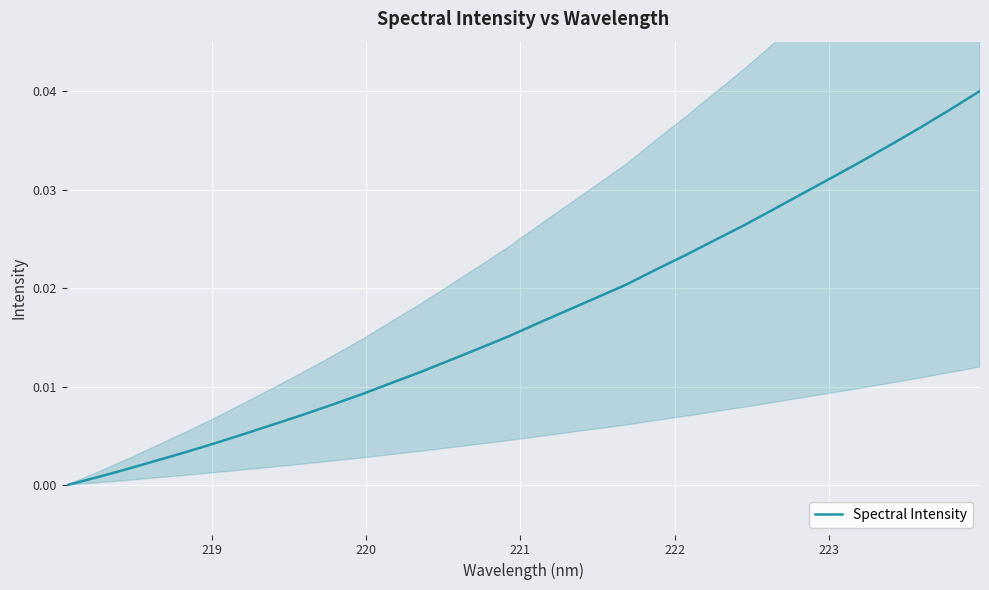

How many positive values are there?

31